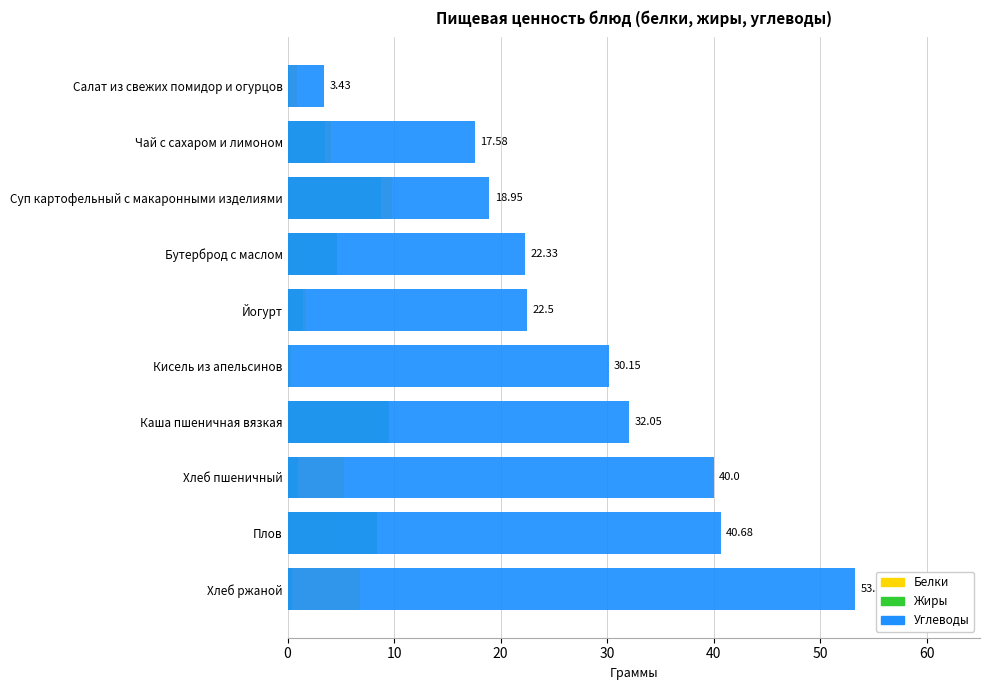

Is it true that Белки equals 5.3 at Хлеб пшеничный?

True